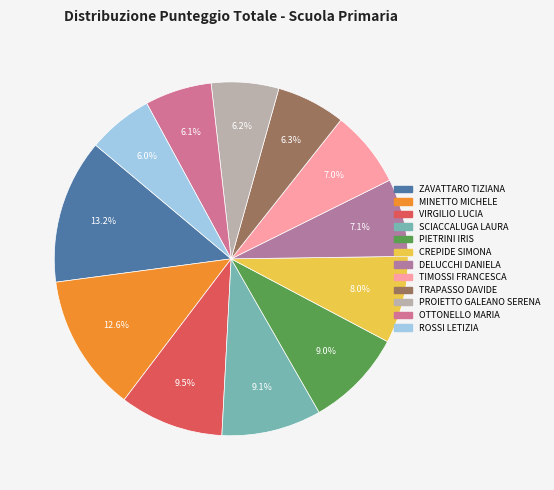

What percentage is the TRAPASSO DAVIDE slice, to the nearest percent?

6%